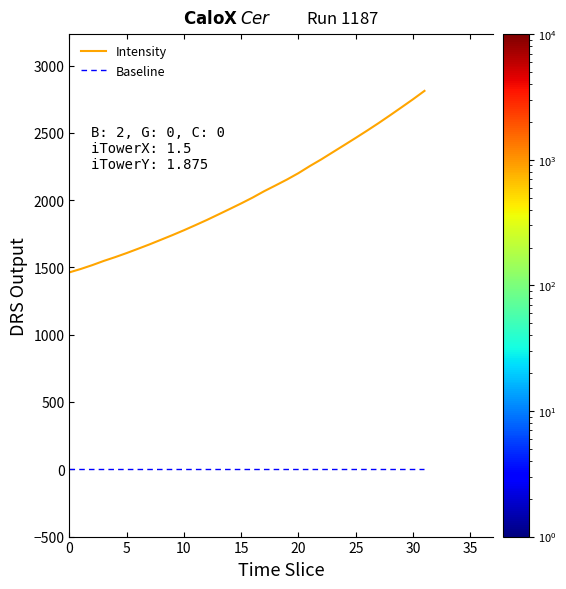

What is the highest value of the Intensity series?

2811.6